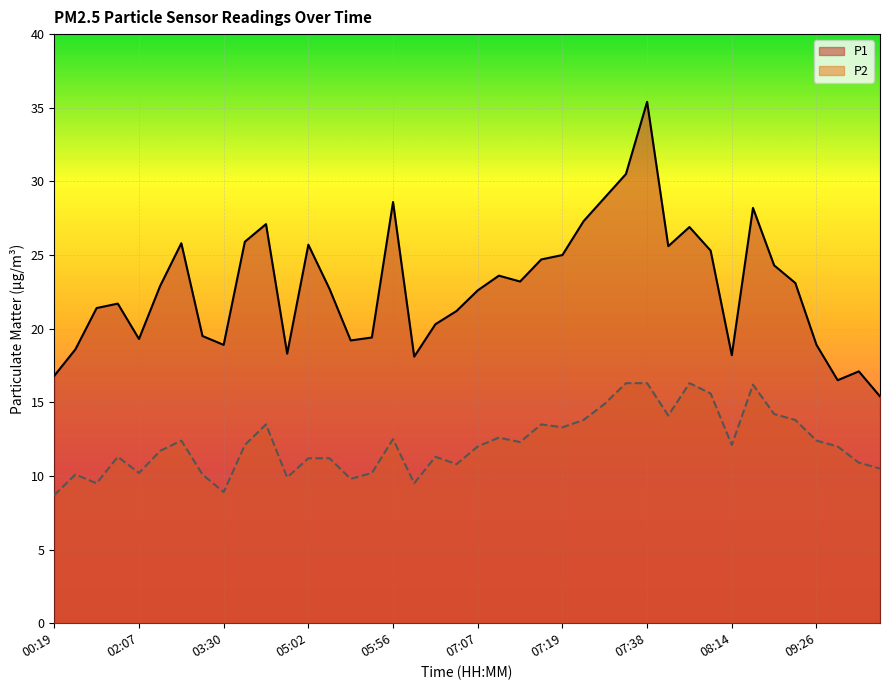

List the series in order of their overall mean, lowest first.

P2, P1